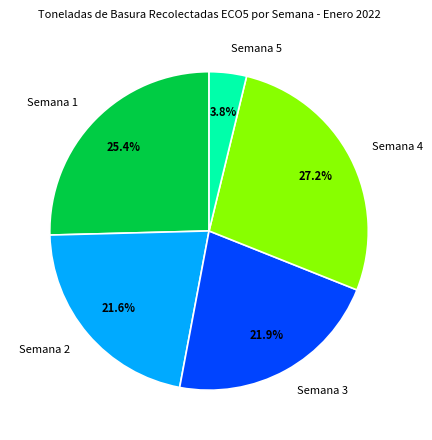

What percentage is the Semana 5 slice, to the nearest percent?

4%